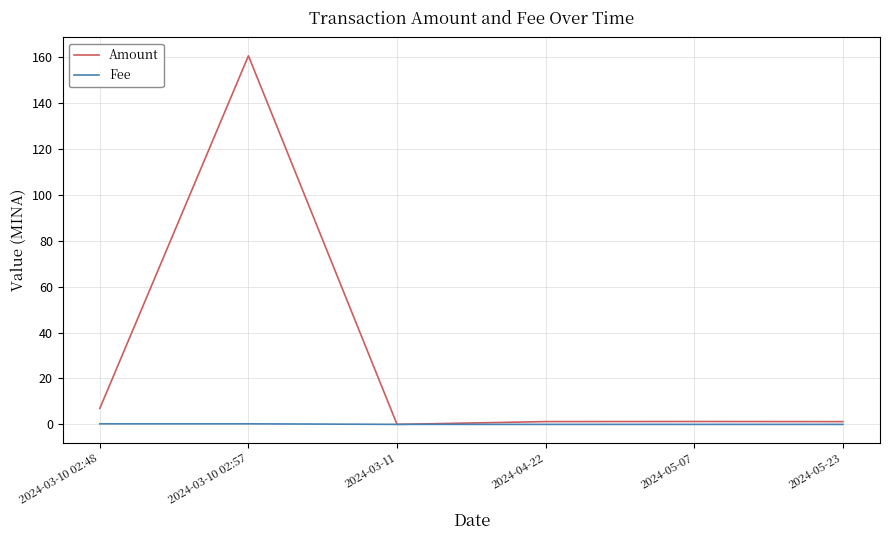

What is the difference between the Amount values at 2024-04-22 and 2024-03-10 02:57?

159.4